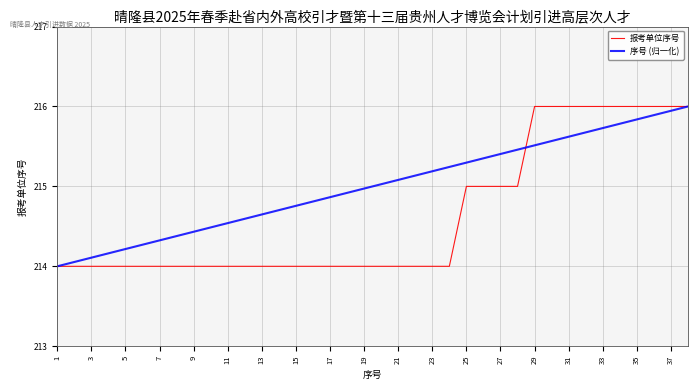

What is the maximum value for 报考单位序号?

216.0